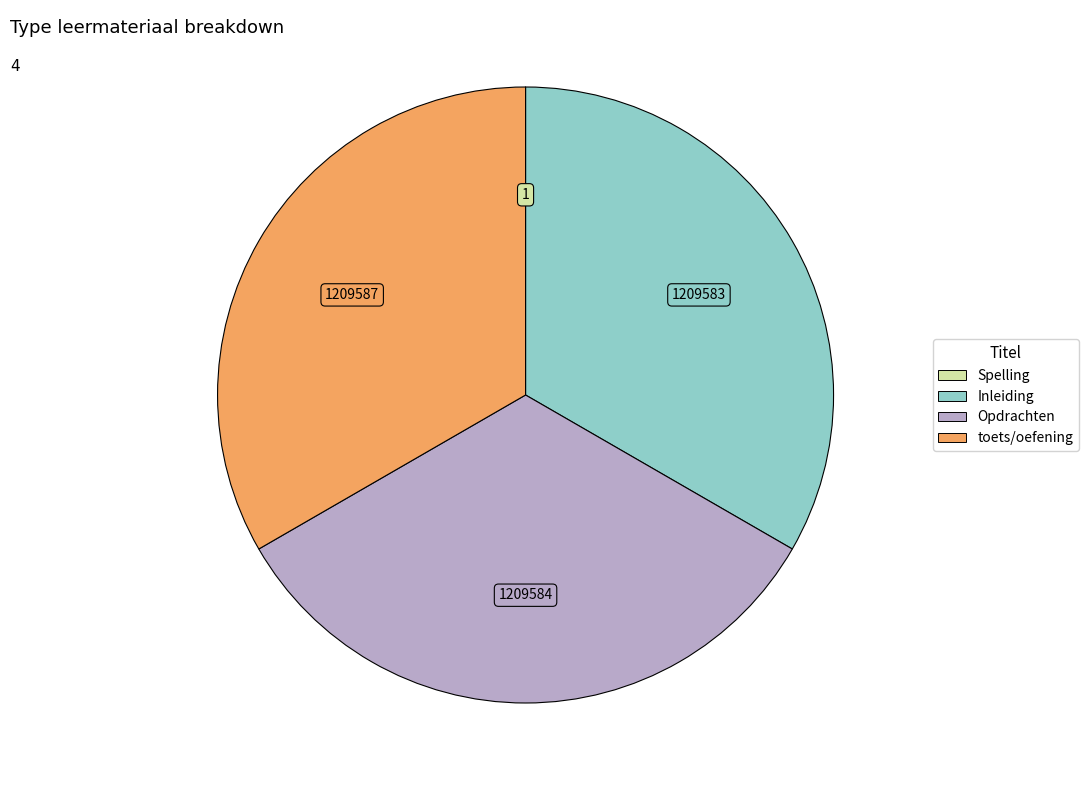

The Opdrachten slice represents 33% of the pie. True or false?

True